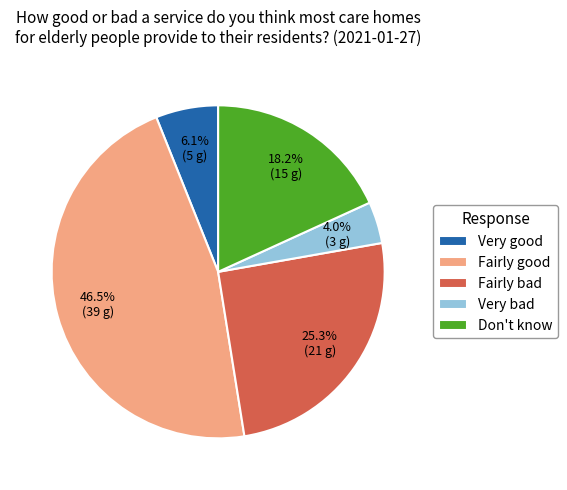

Which slice is the smallest?

Very bad